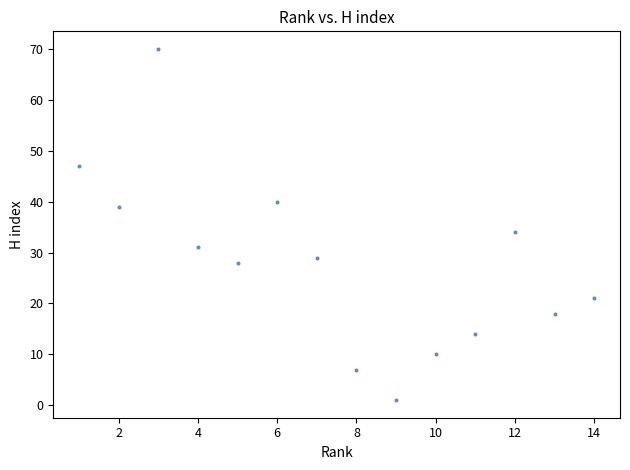

What is the range of Y values (max minus min)?

69